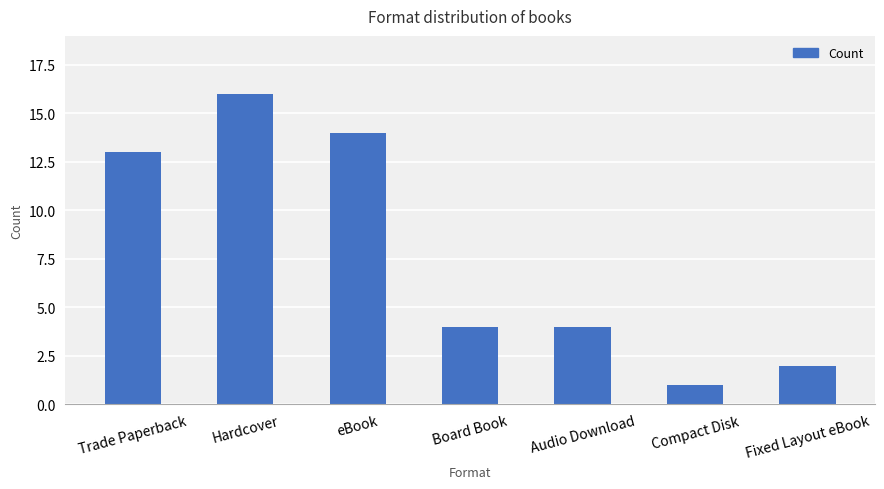

Between eBook and Trade Paperback, which is larger?

eBook